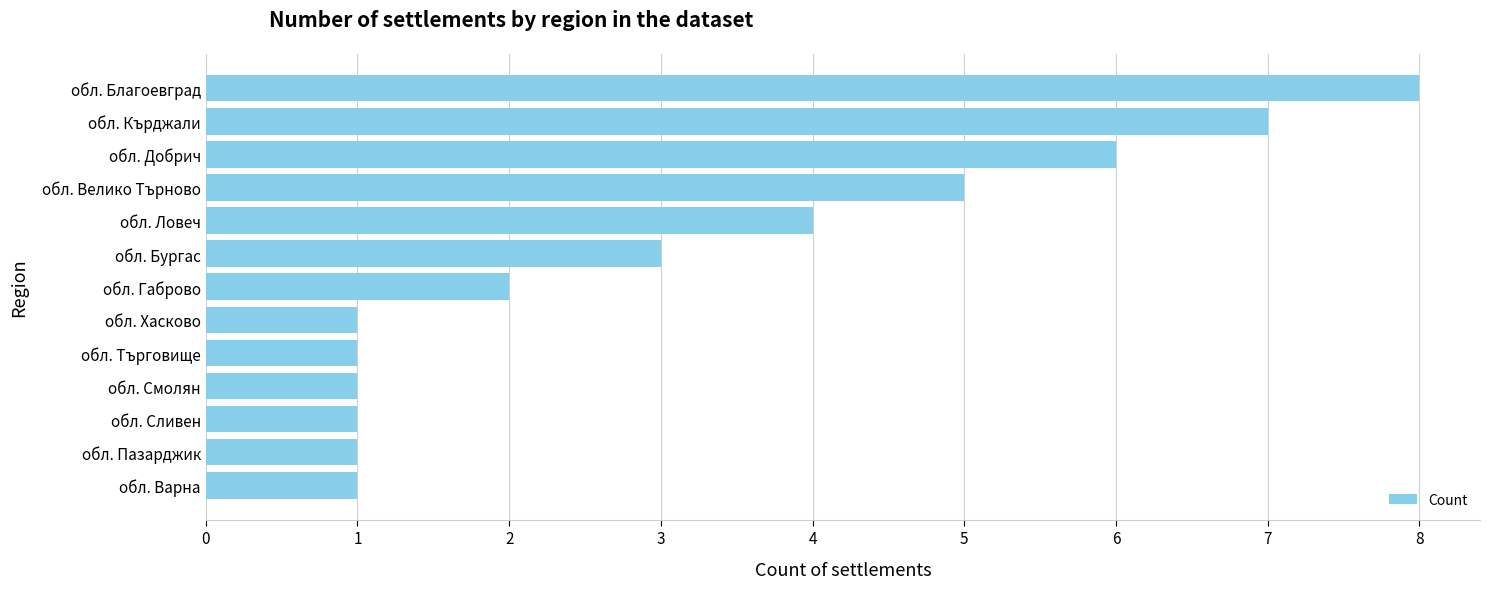

What is the average value?

3